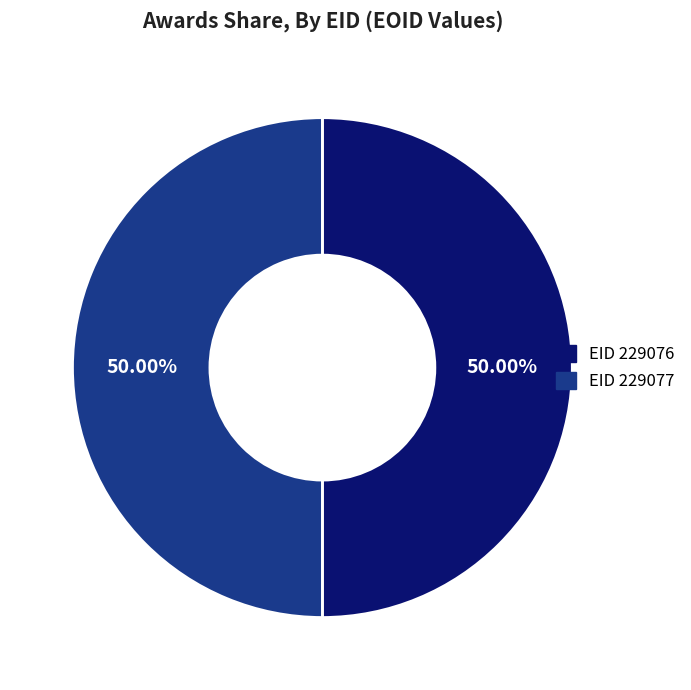

What is the ratio of the value at EID 229077 to the value at EID 229076?

1.0